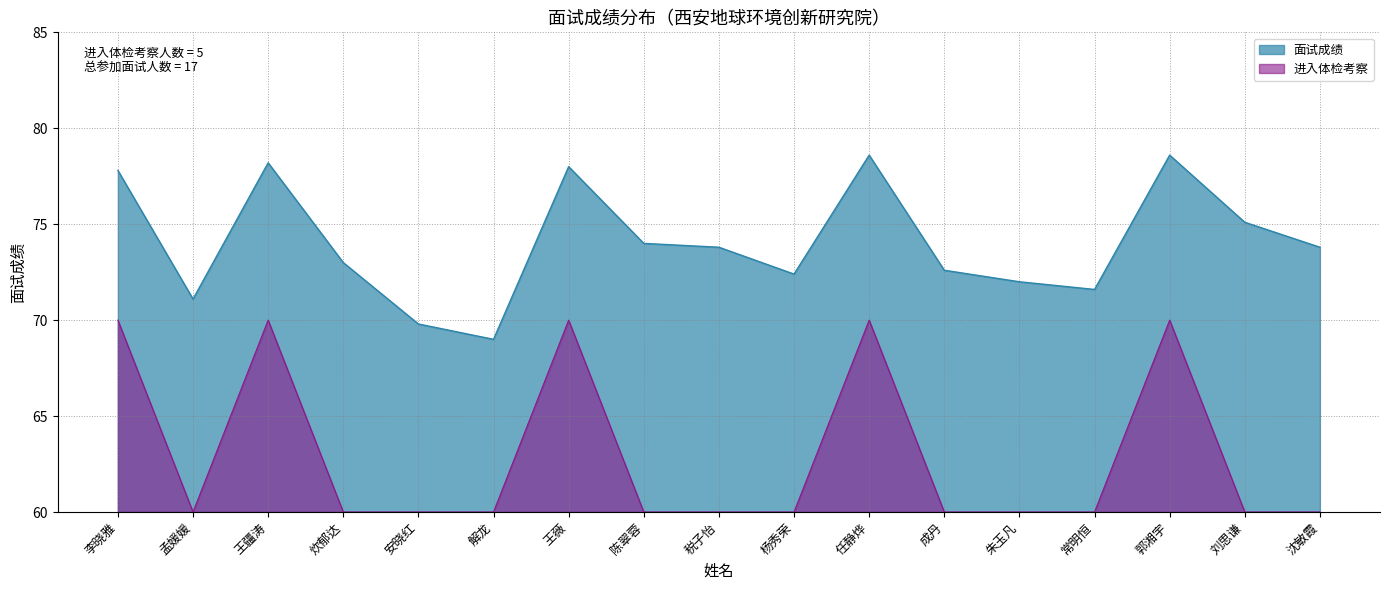

How many categories are shown in the chart?

17